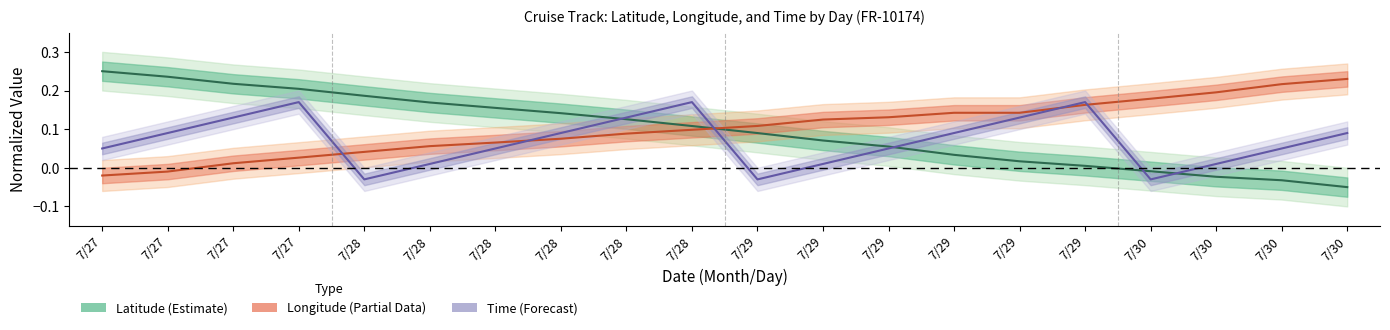

At how many categories does at least one series exceed 0?

20